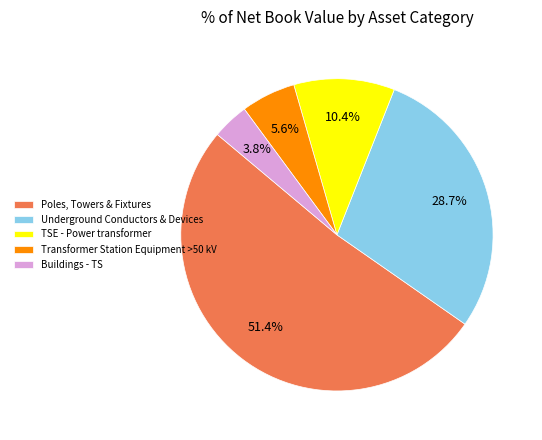

Which has a higher value, Transformer Station Equipment >50 kV or Underground Conductors & Devices?

Underground Conductors & Devices